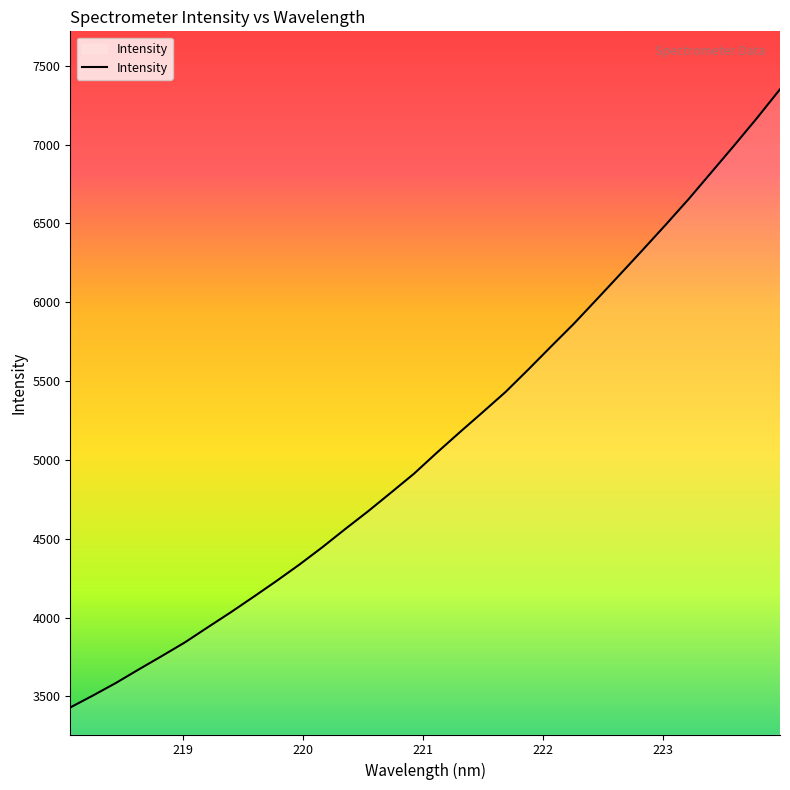

What is the maximum value shown in the chart?

7351.0